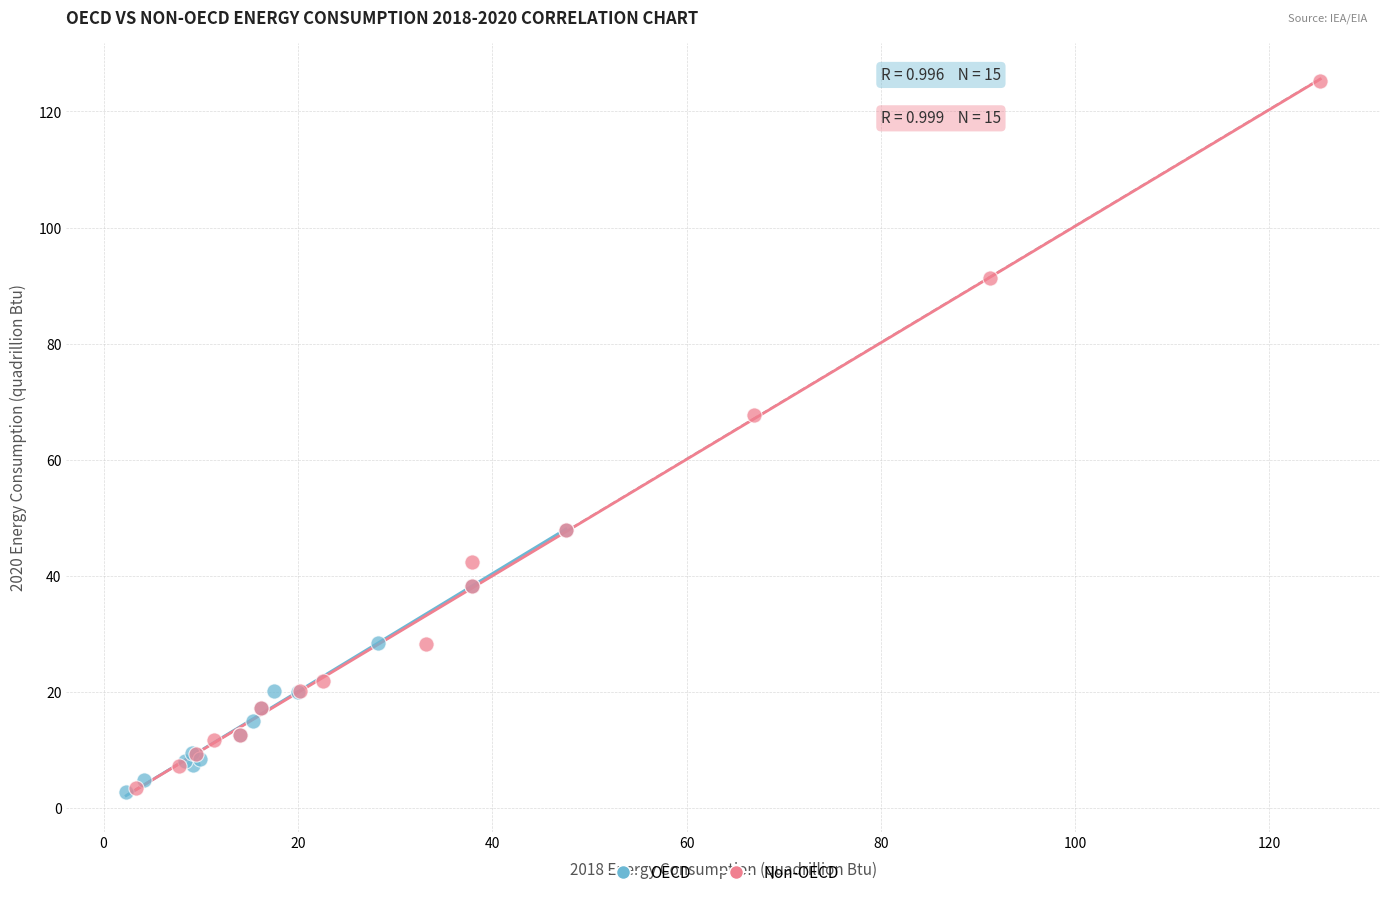

Which series has the widest spread of Y values?

Non-OECD